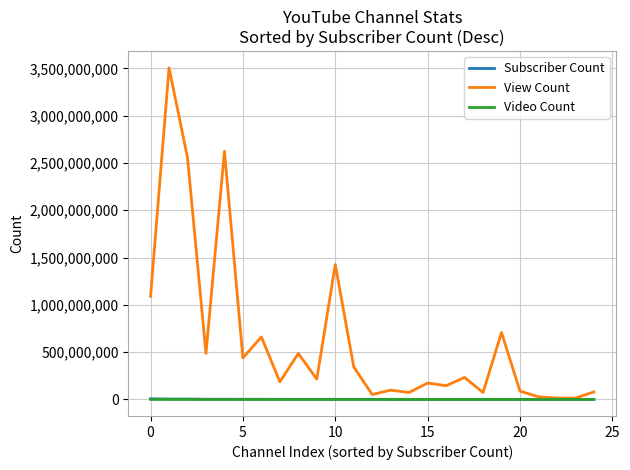

Which series has the widest spread of values?

View Count